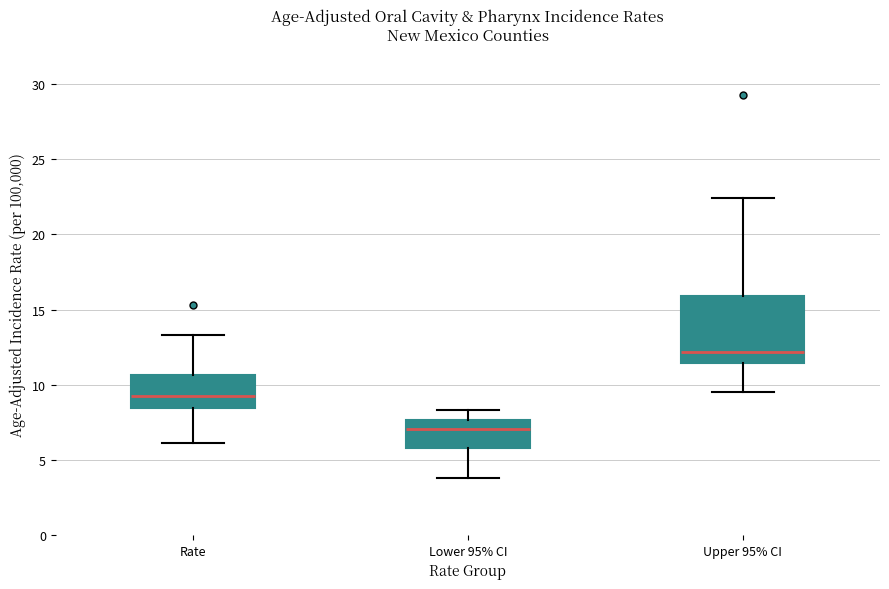

Where does the median line of the box for Lower 95% CI sit on the y-axis? The values are not printed on the chart, so give them approximately, as read against the axis.

7.0